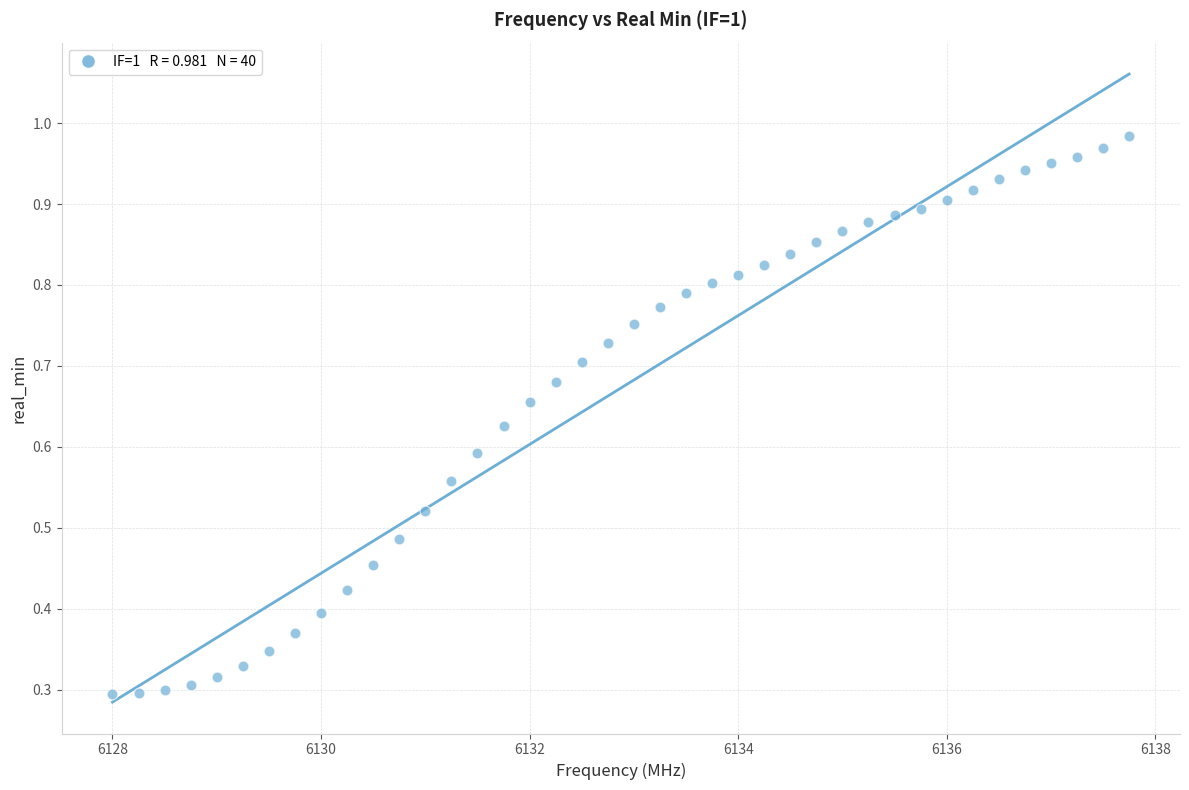

What is the range of X values (max minus min)?

9.8